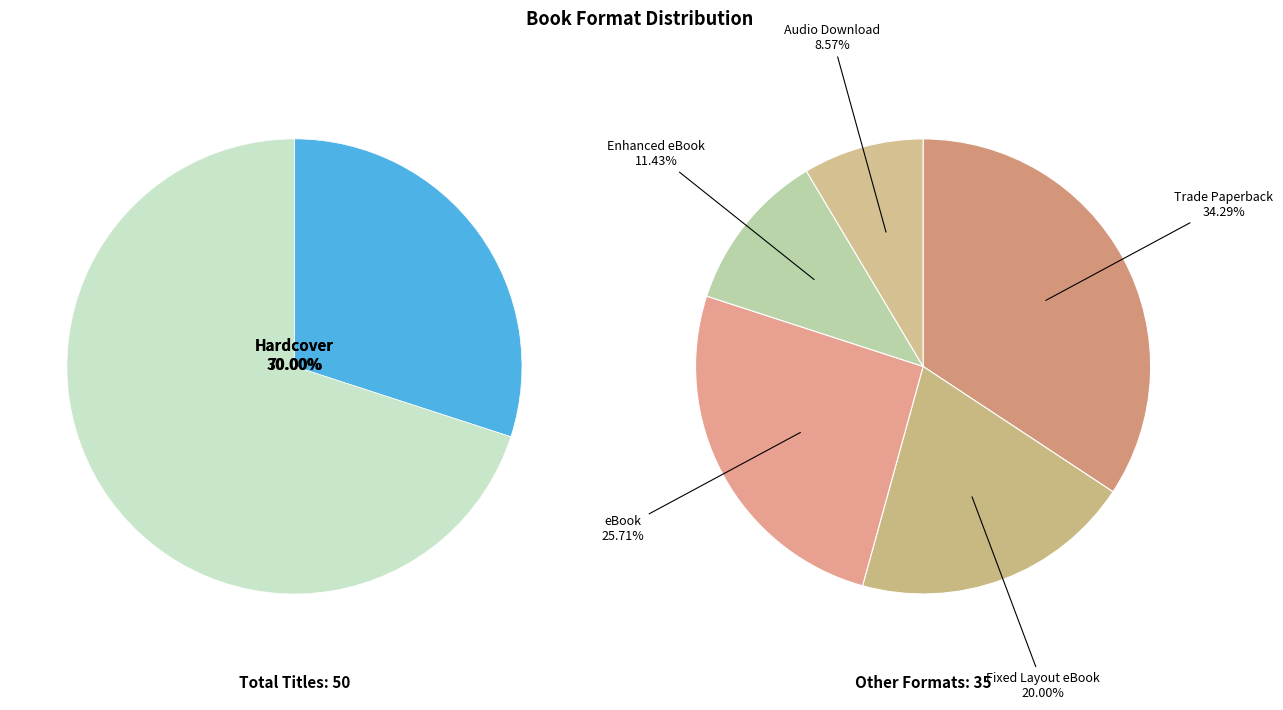

The Hardcover slice represents 30% of the pie. True or false?

True